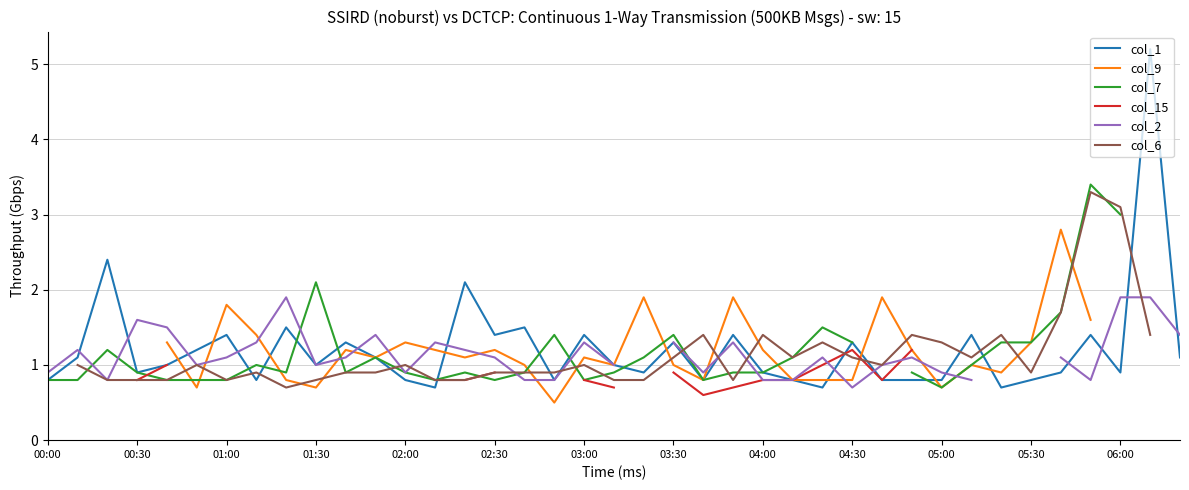

At which category does col_1 reach its first local valley?

00:30